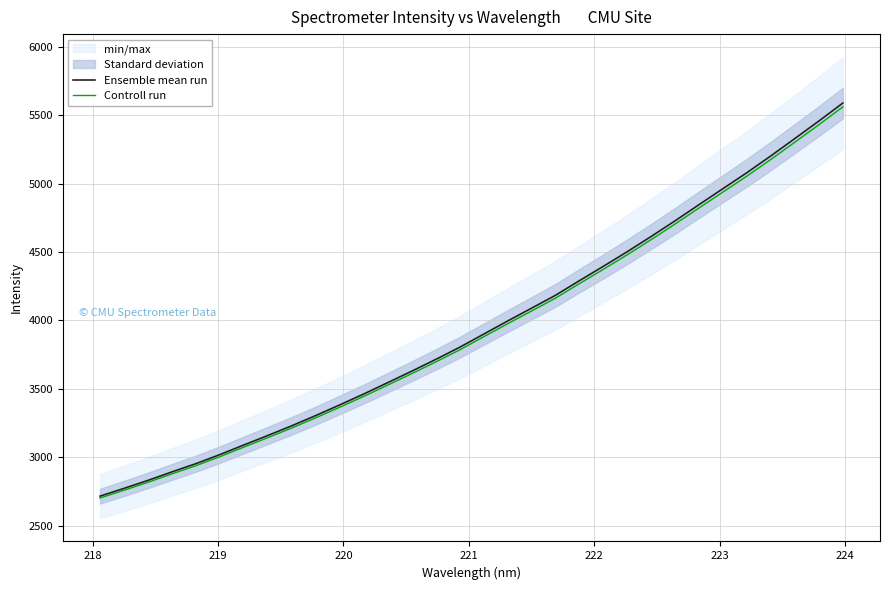

True or false: Controll run and Ensemble mean run cross at least once.

False